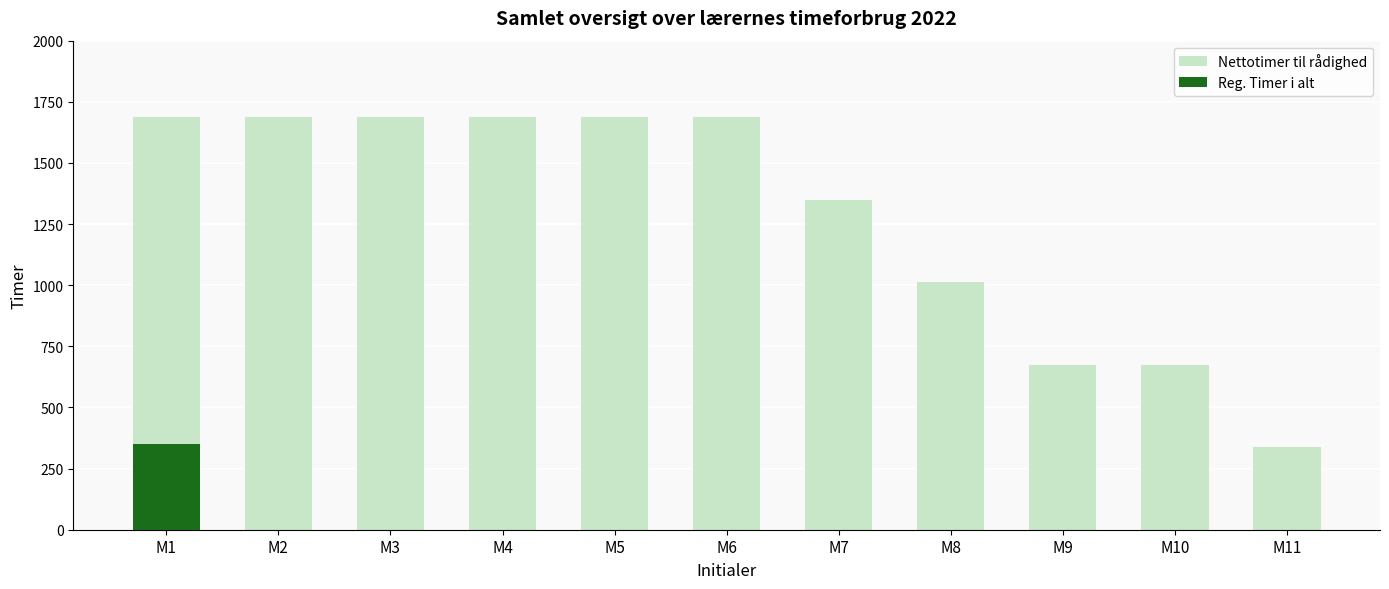

Reading right to left, what are all the values shown in this chart?

Nettotimer til rådighed: M11=337.6	M10=675.1	M9=675.1	M8=1012.6	M7=1350.2	M6=1687.7	M5=1687.7	M4=1687.7	M3=1687.7	M2=1687.7	M1=1687.7
Reg. Timer i alt: M11=0.0	M10=0.0	M9=0.0	M8=0.0	M7=0.0	M6=0.0	M5=0.0	M4=0.0	M3=0.0	M2=0.0	M1=350.0